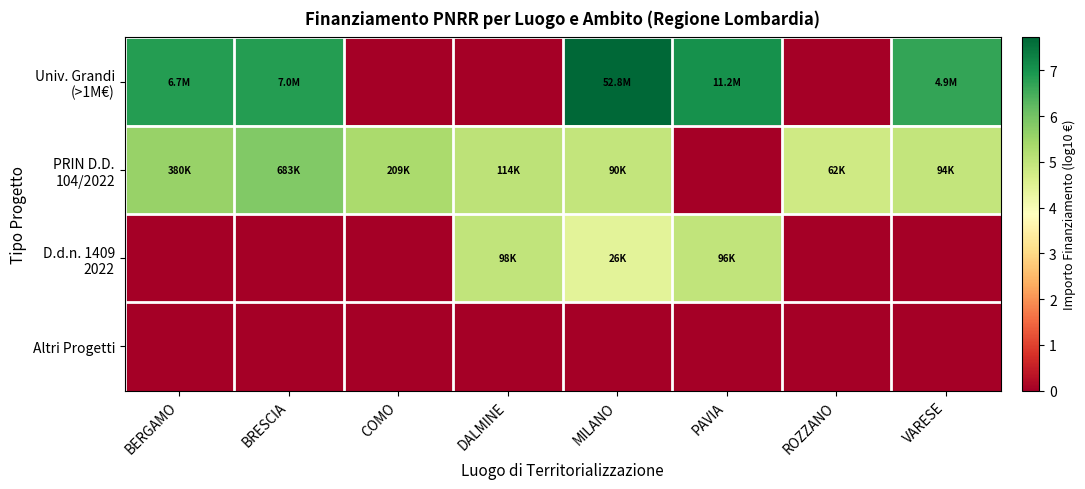

Rank the series by their maximum value, from highest to lowest.

Univ. Grandi (>1M€), PRIN D.D. 104/2022, D.d.n. 1409 2022, Altri Progetti